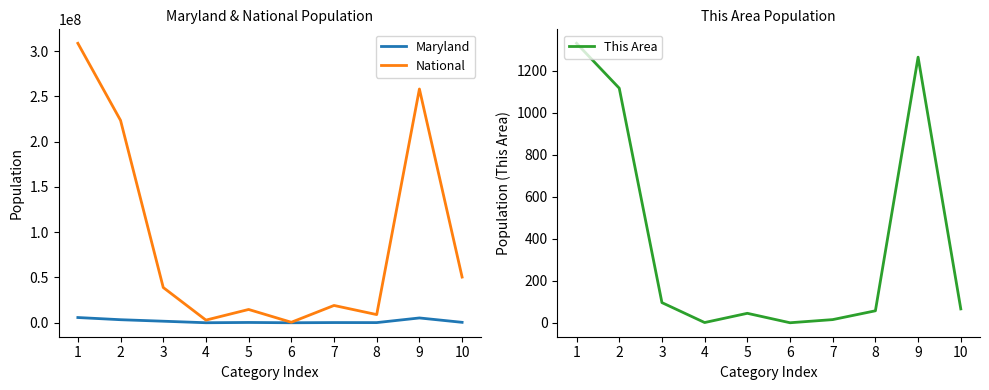

Reading left to right, what are all the values shown in this chart?

Maryland: 5773552	3359284	1700298	20420	318853	3157	206832	164708	5302920	470632
National: 308745538	223553265	38929319	2932248	14674252	540013	19107368	9009073	258267944	50477594
This Area: 1332	1118	96	1	45	0	15	57	1266	66